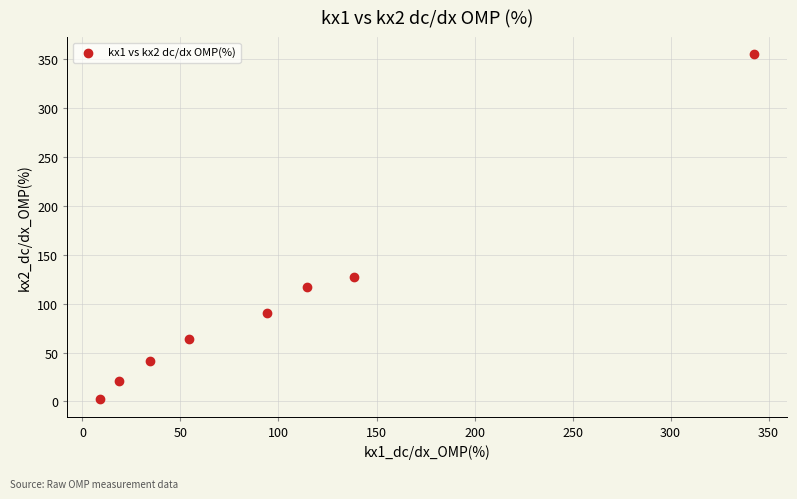

What is the range of X values (max minus min)?

333.7